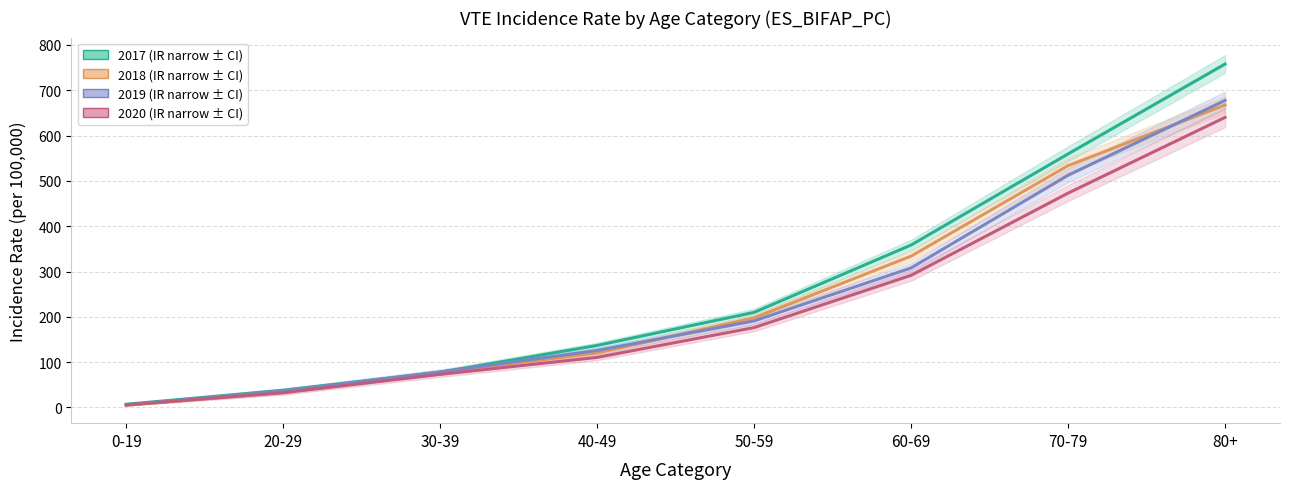

Which has a higher value, 60-69 or 70-79?

70-79